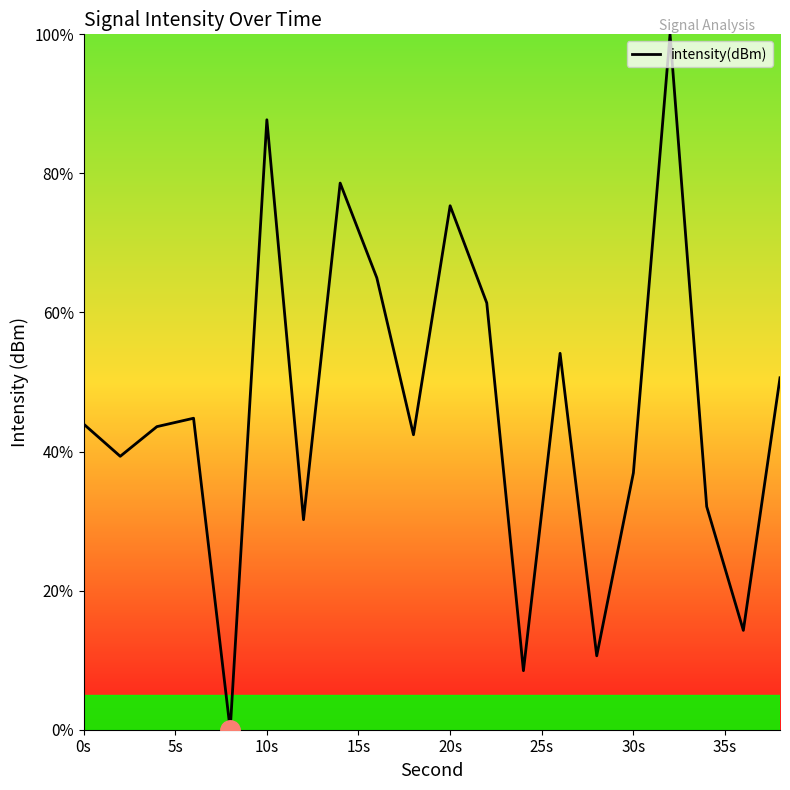

What is the difference between the maximum and minimum values?

100.0